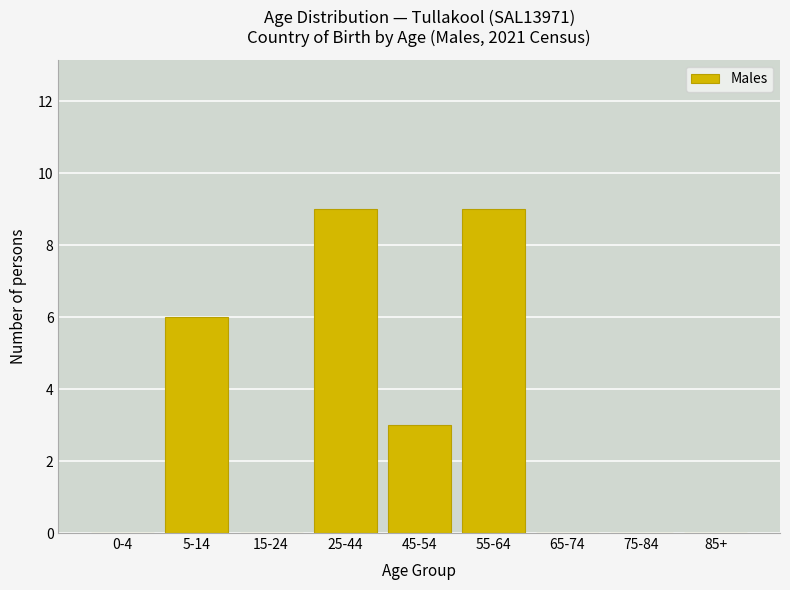

Reading right to left, what are all the values shown in this chart?

85+=0	75-84=0	65-74=0	55-64=9	45-54=3	25-44=9	15-24=0	5-14=6	0-4=0